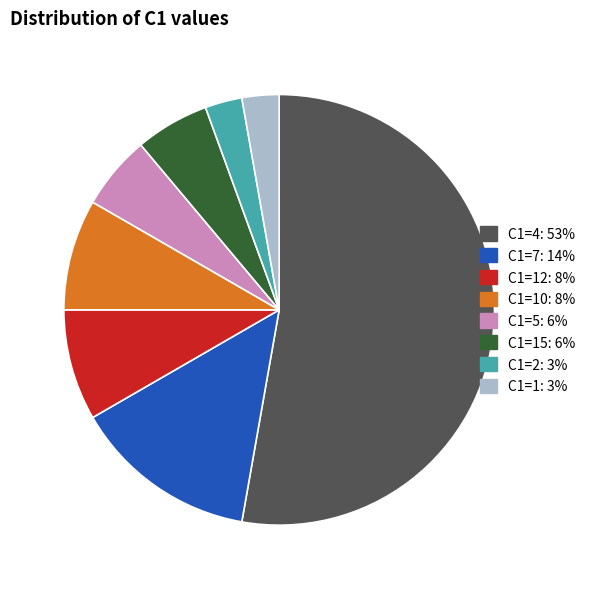

Is there any slice that represents more than half of the pie?

Yes